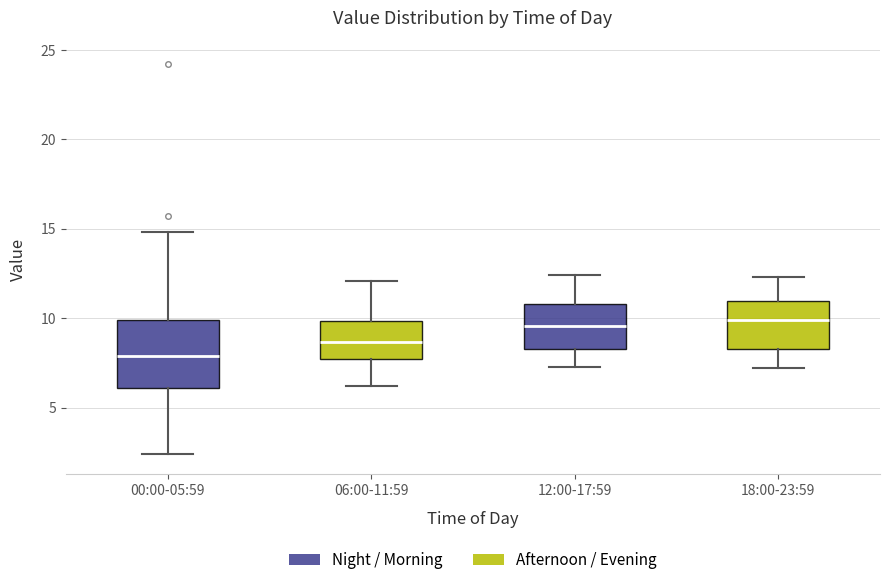

Which box's median line is the lowest?

00:00-05:59